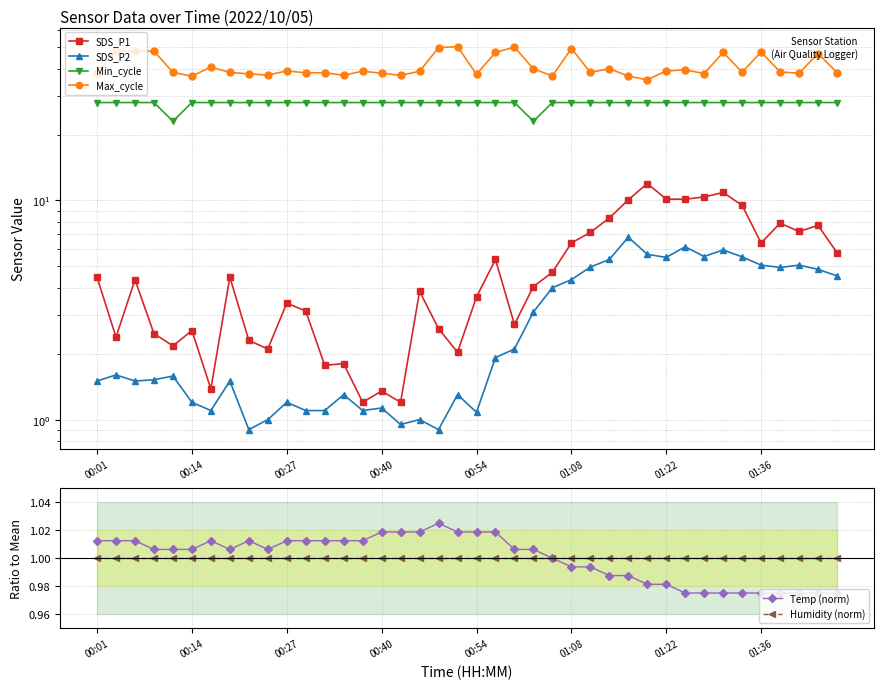

What is the label of the 35th point from the left?

34